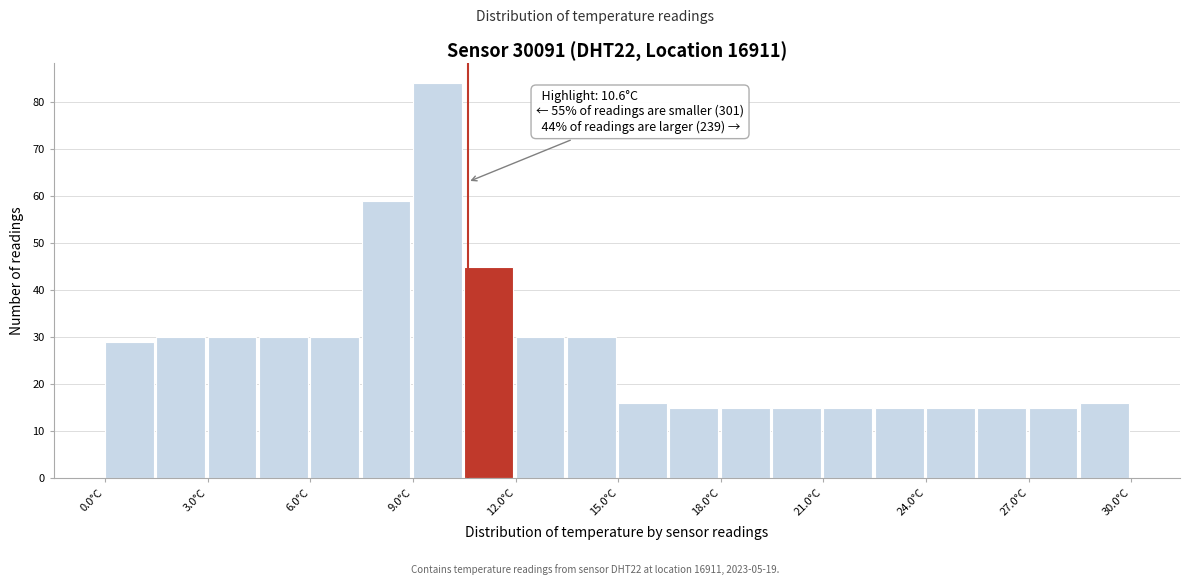

Read against the x-axis, roughly where is the centre of the tallest bar?

9.5